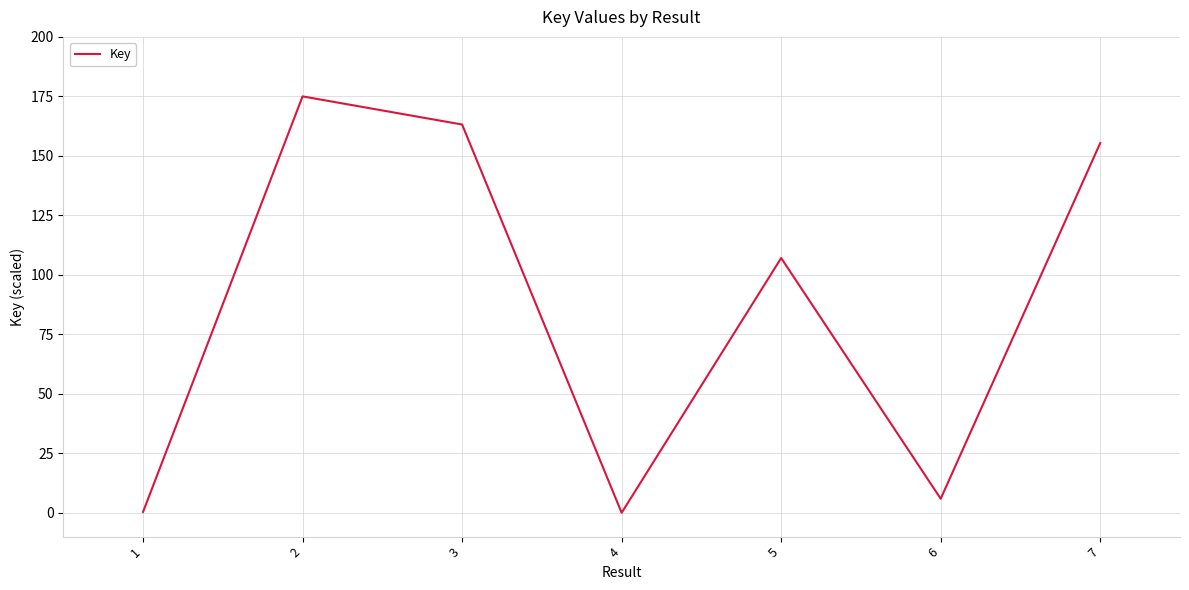

The value at 6 is 5.9. True or false?

True